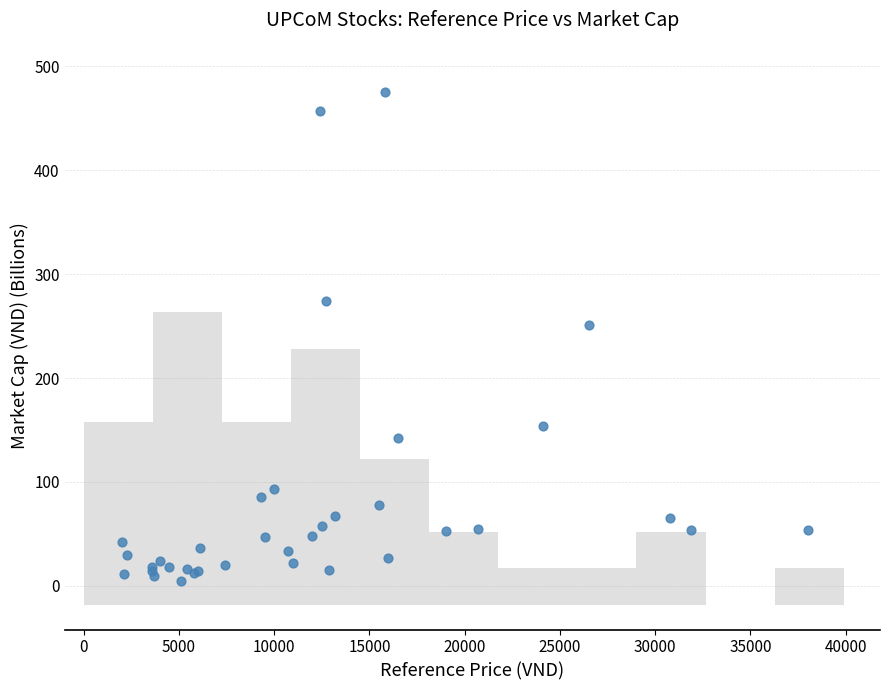

What Y value in the scatter plot is closest to 240?

251.0